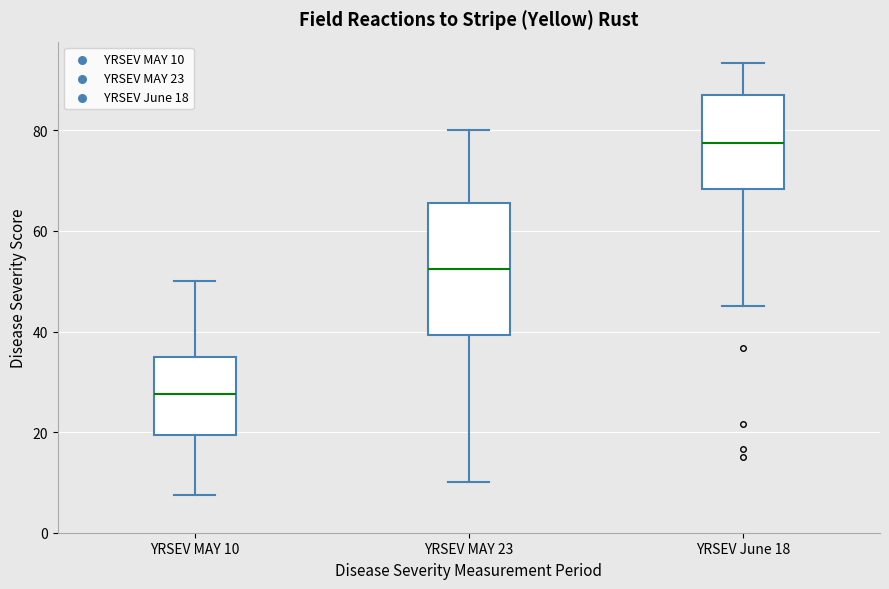

Which box is the tallest, from its lower edge to its upper edge?

YRSEV MAY 23